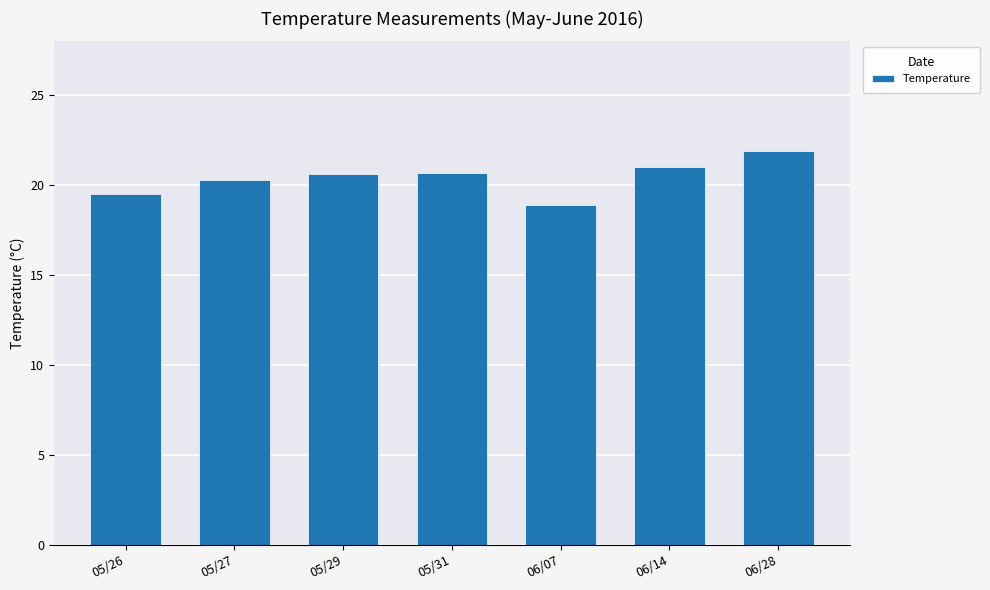

Does the chart contain any negative values?

No